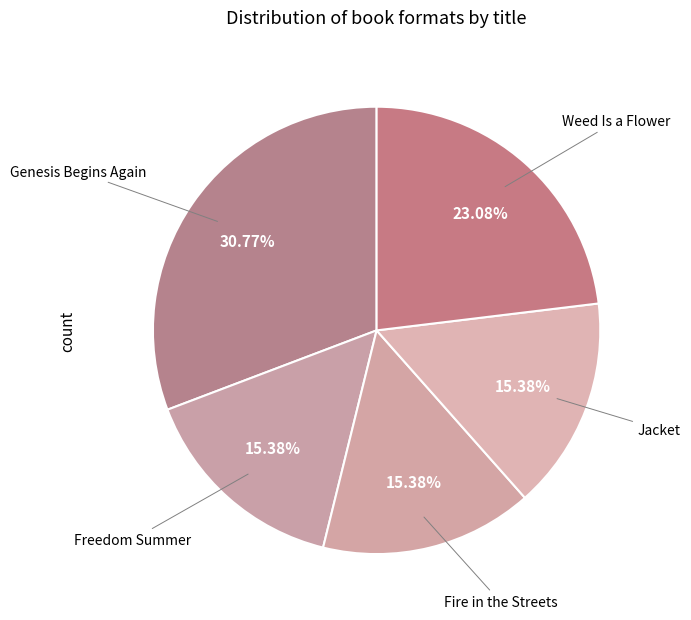

Which has a higher value, Jacket or Genesis Begins Again?

Genesis Begins Again